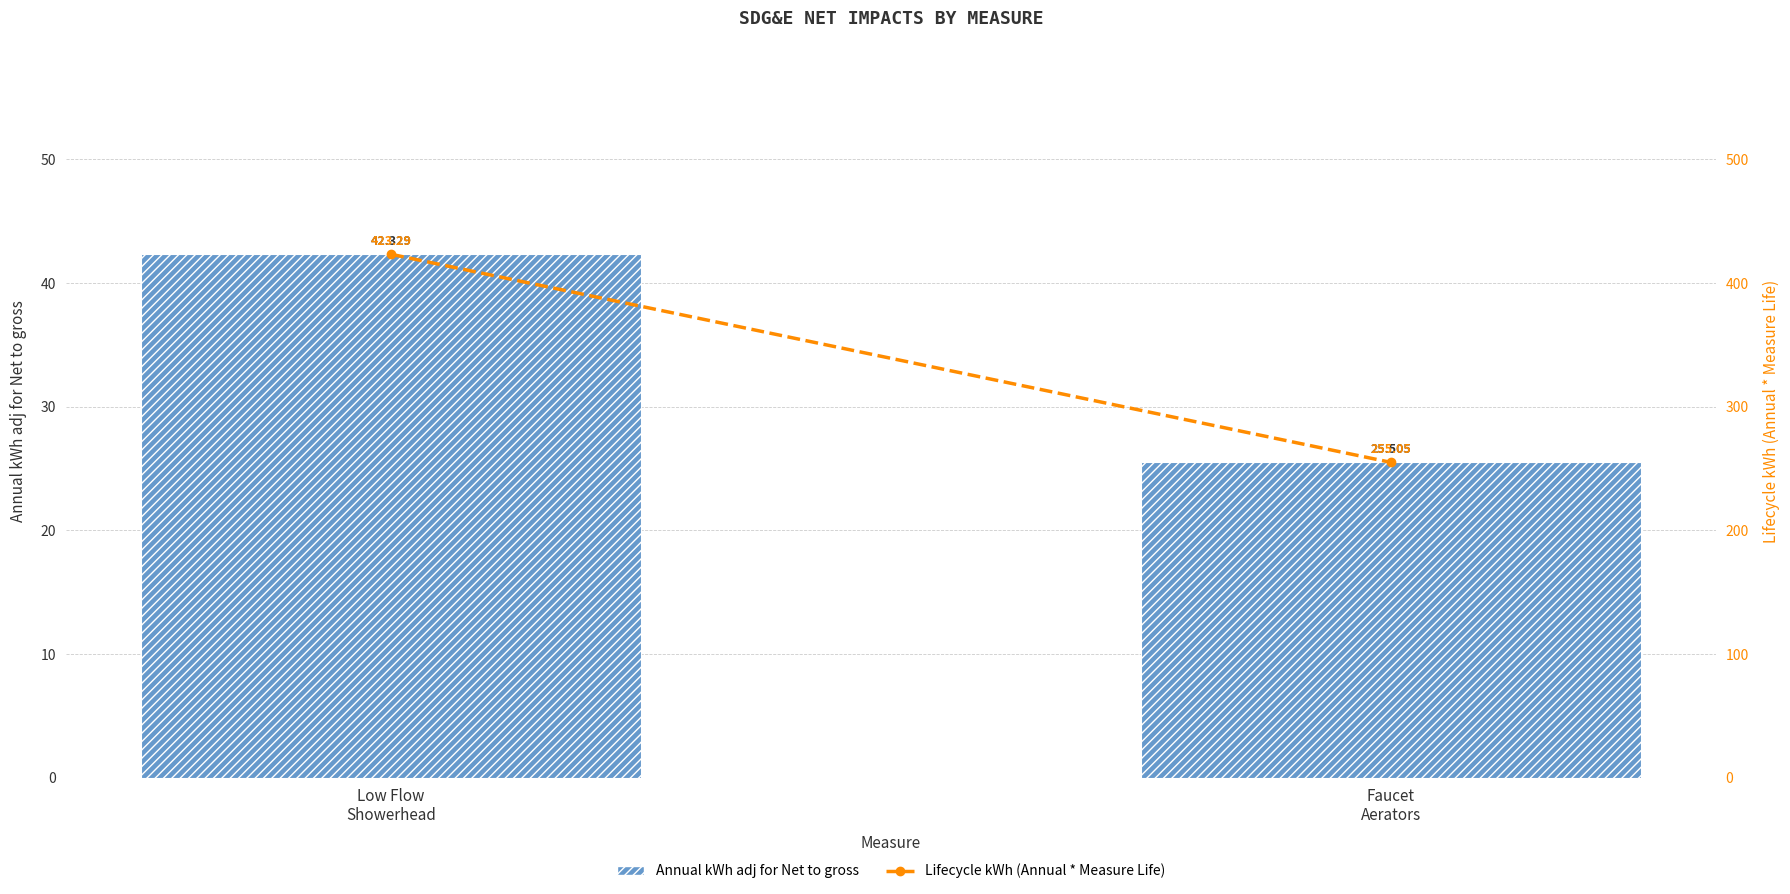

At which label is Lifecycle kWh (Annual * Measure Life) closest to 339?

Faucet
Aerators